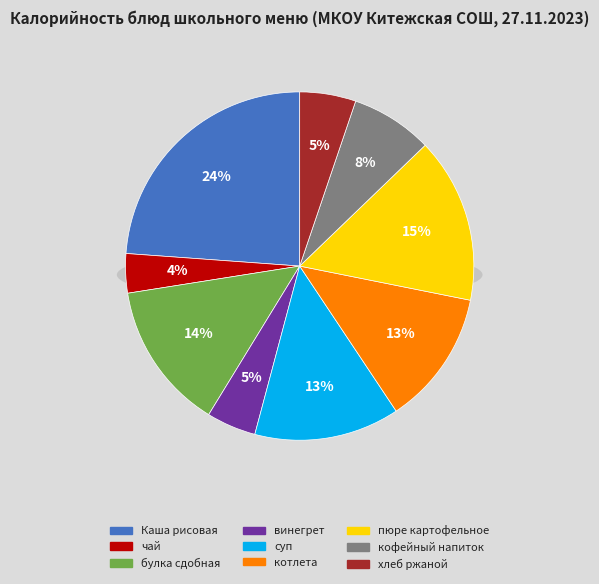

Does Каша рисовая account for over 50% of the chart?

No